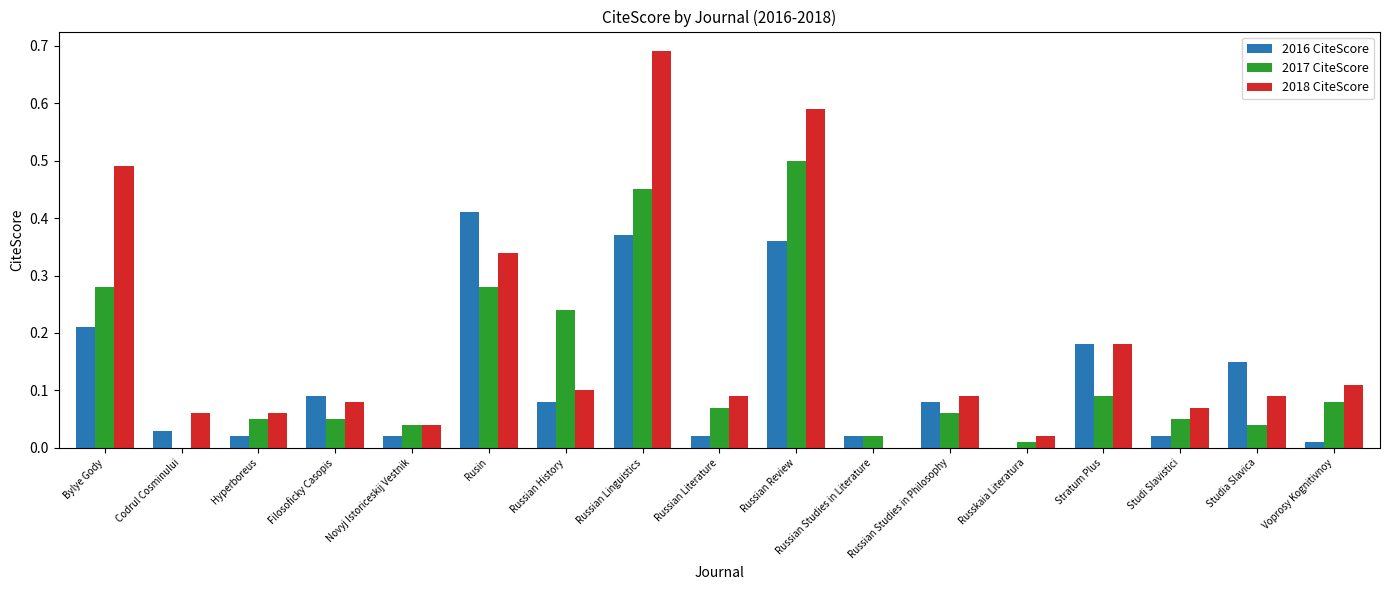

The 2017 CiteScore series shows -0.3 at Codrul Cosminului. True or false?

False